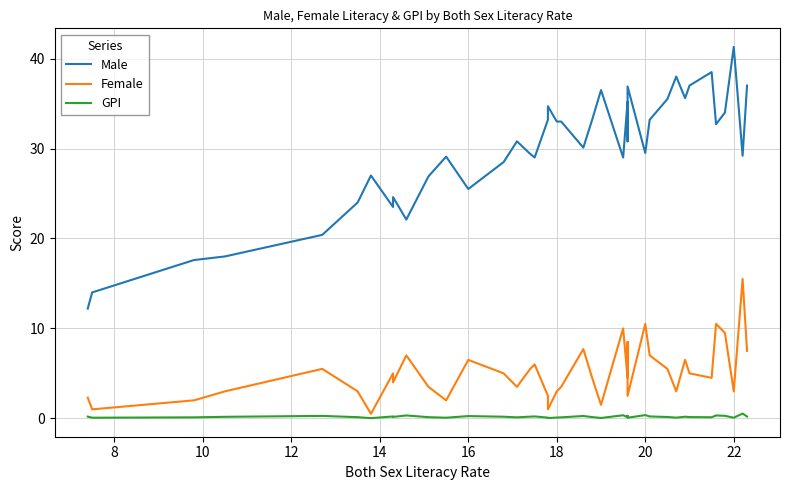

Rank the series at 8 from highest to lowest value.

Male, Female, GPI